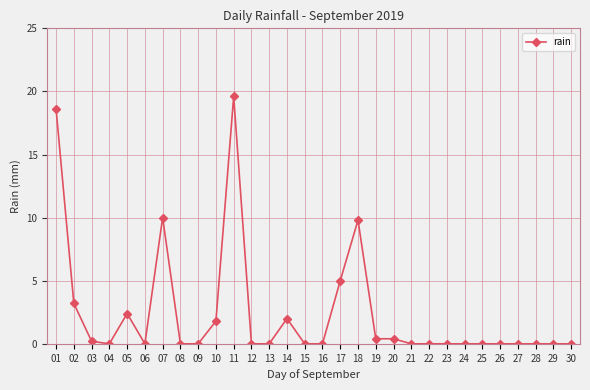

Which has a higher value, 08 or 02?

02